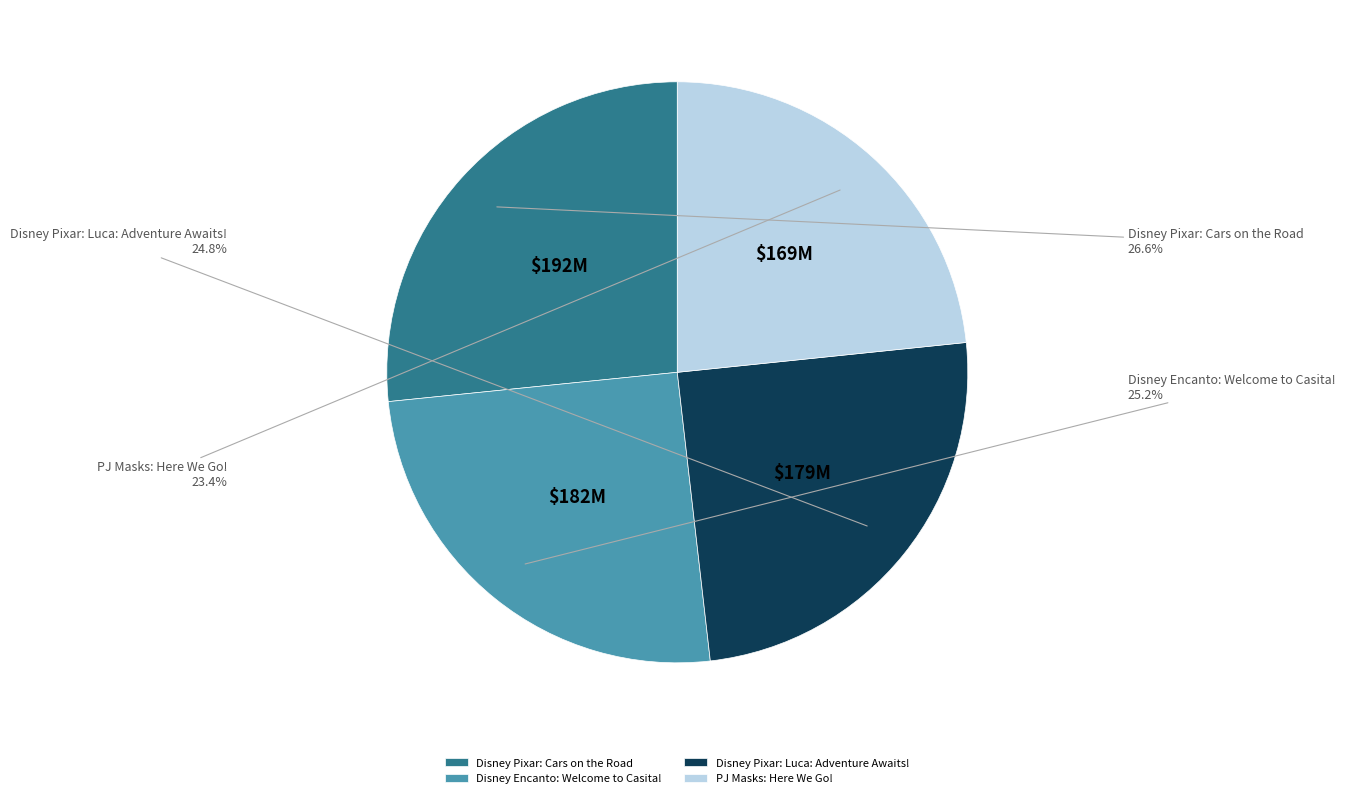

To the nearest percent, what portion does Disney Encanto: Welcome to Casita! represent?

25%